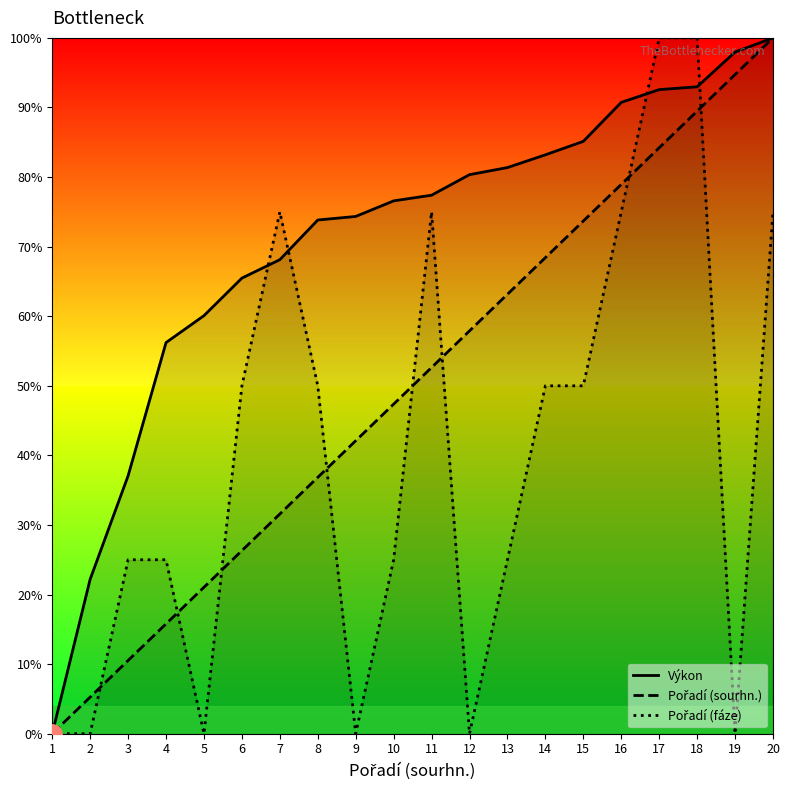

Reading right to left, list all the values displayed in this chart.

Výkon: 100.0	98.0	93.0	92.6	90.7	85.1	83.2	81.4	80.3	77.4	76.6	74.3	73.8	68.1	65.5	60.1	56.2	37.1	22.2	0.0
Pořadí (sourhn.): 100.0	94.7	89.5	84.2	78.9	73.7	68.4	63.2	57.9	52.6	47.4	42.1	36.8	31.6	26.3	21.1	15.8	10.5	5.3	0.0
Pořadí (fáze): 75.0	0.0	100.0	100.0	75.0	50.0	50.0	25.0	0.0	75.0	25.0	0.0	50.0	75.0	50.0	0.0	25.0	25.0	0.0	0.0